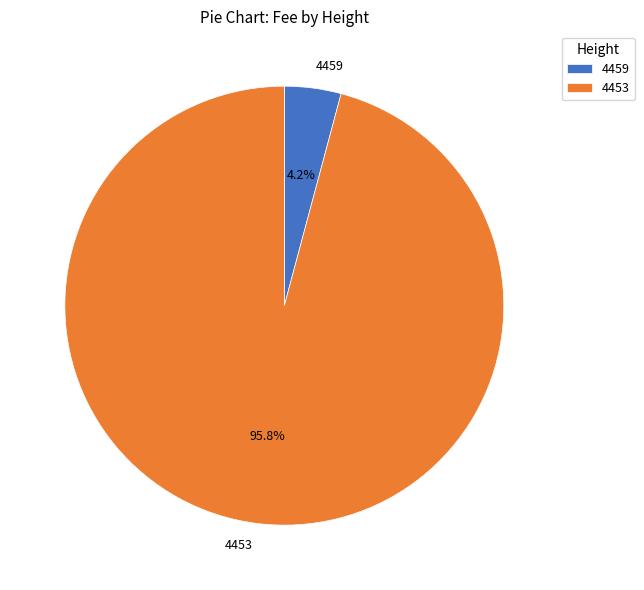

How many segments does this pie chart have?

2